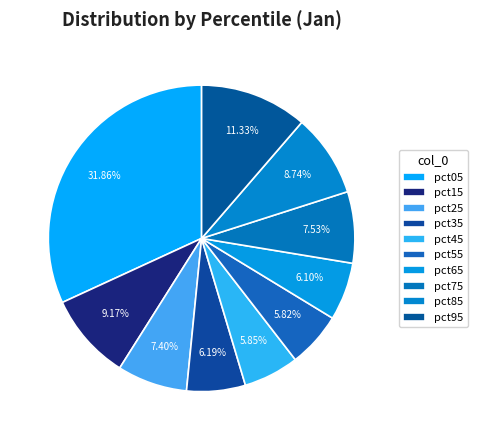

What percentage is NOT represented by pct75?

92.5%